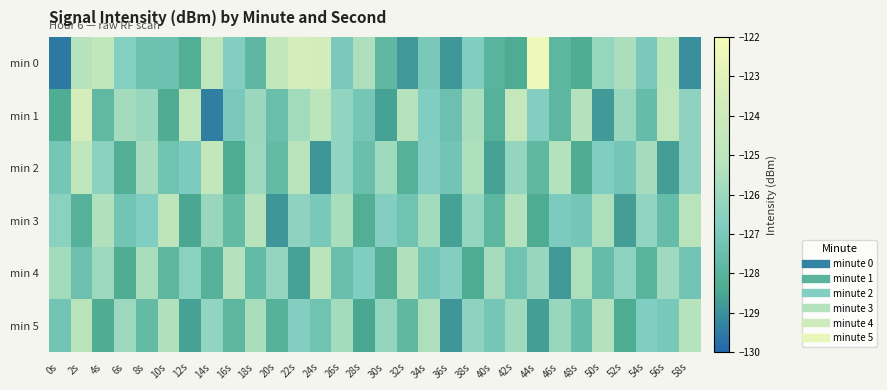

Reading left to right, what are all the values shown in this chart?

min 0: 0s=-129.6	2s=-125.2	4s=-124.7	6s=-126.6	8s=-127.4	10s=-127.4	12s=-128.2	14s=-124.8	16s=-126.7	18s=-127.8	20s=-124.6	22s=-123.6	24s=-123.7	26s=-127.0	28s=-125.5	30s=-127.8	32s=-128.8	34s=-127.0	36s=-128.9	38s=-126.8	40s=-128.0	42s=-128.4	44s=-122.4	46s=-127.9	48s=-128.4	50s=-126.2	52s=-125.6	54s=-127.0	56s=-125.0	58s=-129.0
min 1: 0s=-128.3	2s=-123.5	4s=-127.8	6s=-125.8	8s=-126.1	10s=-128.3	12s=-124.7	14s=-129.4	16s=-127.0	18s=-126.0	20s=-127.5	22s=-125.8	24s=-124.9	26s=-126.3	28s=-127.1	30s=-128.6	32s=-125.2	34s=-126.8	36s=-127.4	38s=-125.6	40s=-128.1	42s=-124.5	44s=-126.7	46s=-127.9	48s=-125.3	50s=-128.8	52s=-126.1	54s=-127.6	56s=-124.8	58s=-126.4
min 2: 0s=-127.1	2s=-124.8	4s=-126.5	6s=-128.2	8s=-125.7	10s=-127.3	12s=-126.9	14s=-124.6	16s=-128.4	18s=-126.0	20s=-127.7	22s=-125.1	24s=-128.9	26s=-126.3	28s=-127.5	30s=-125.9	32s=-128.1	34s=-126.7	36s=-127.2	38s=-125.5	40s=-128.6	42s=-126.2	44s=-127.8	46s=-125.3	48s=-128.3	50s=-126.8	52s=-127.1	54s=-125.7	56s=-128.7	58s=-126.4
min 3: 0s=-126.5	2s=-128.1	4s=-125.4	6s=-127.2	8s=-126.8	10s=-124.9	12s=-128.5	14s=-126.1	16s=-127.7	18s=-125.2	20s=-128.9	22s=-126.4	24s=-127.0	26s=-125.6	28s=-128.2	30s=-126.7	32s=-127.3	34s=-125.8	36s=-128.6	38s=-126.2	40s=-127.9	42s=-125.3	44s=-128.4	46s=-126.9	48s=-127.1	50s=-125.5	52s=-128.7	54s=-126.3	56s=-127.6	58s=-125.1
min 4: 0s=-125.8	2s=-127.4	4s=-126.0	6s=-128.3	8s=-125.6	10s=-127.9	12s=-126.5	14s=-128.1	16s=-125.3	18s=-127.7	20s=-126.2	22s=-128.6	24s=-125.1	26s=-127.5	28s=-126.8	30s=-128.2	32s=-125.4	34s=-127.1	36s=-126.7	38s=-128.4	40s=-125.7	42s=-127.3	44s=-126.1	46s=-128.8	48s=-125.5	50s=-127.6	52s=-126.4	54s=-128.0	56s=-125.9	58s=-127.2
min 5: 0s=-127.2	2s=-125.1	4s=-128.3	6s=-126.0	8s=-127.7	10s=-125.4	12s=-128.6	14s=-126.3	16s=-127.9	18s=-125.6	20s=-128.1	22s=-126.7	24s=-127.3	26s=-125.8	28s=-128.5	30s=-126.2	32s=-127.8	34s=-125.5	36s=-128.9	38s=-126.4	40s=-127.1	42s=-125.9	44s=-128.7	46s=-126.1	48s=-127.6	50s=-125.3	52s=-128.4	54s=-126.8	56s=-127.0	58s=-125.2